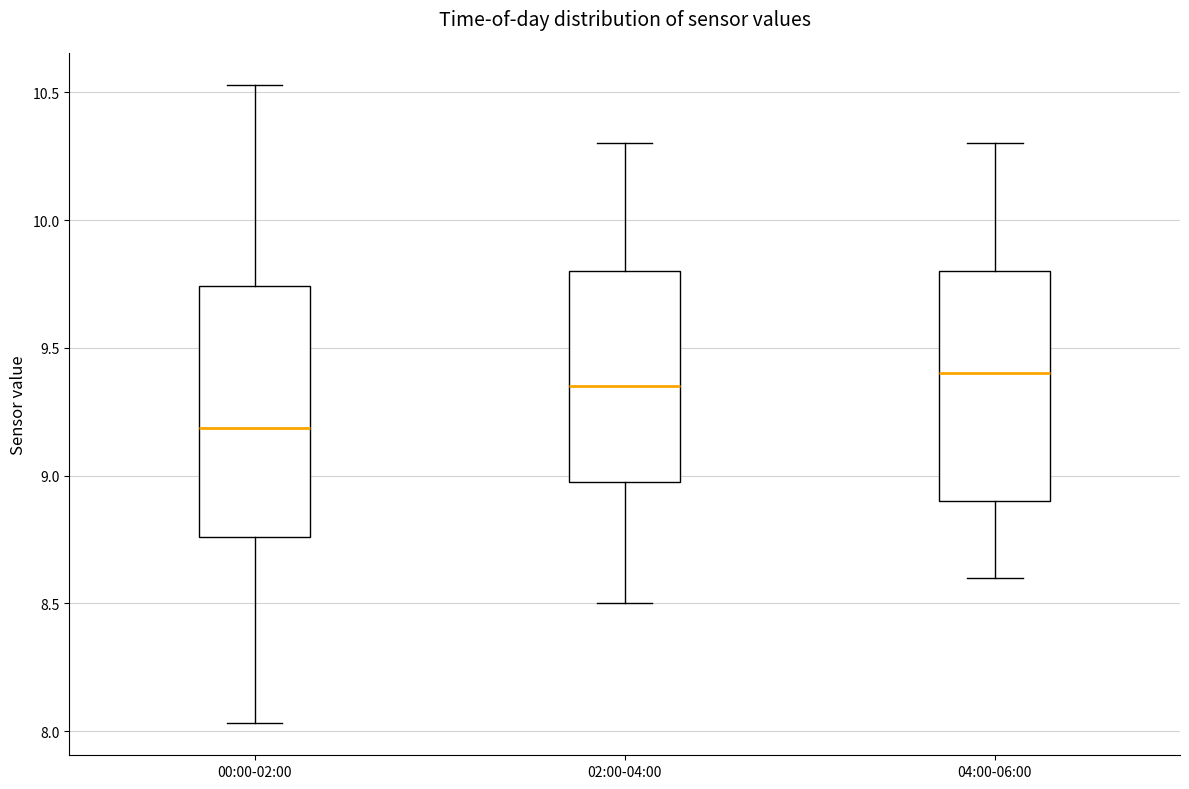

Reading left to right, read every box against the y-axis: the position of its median line, the range the box covers, and the ends of its whiskers. The values are not printed on the chart, so give them approximately, as read against the axis.

00:00-02:00: median 9.20, box 8.75 to 9.75, whiskers 8.05 to 10.55
02:00-04:00: median 9.35, box 9.00 to 9.80, whiskers 8.50 to 10.30
04:00-06:00: median 9.40, box 8.90 to 9.80, whiskers 8.60 to 10.30